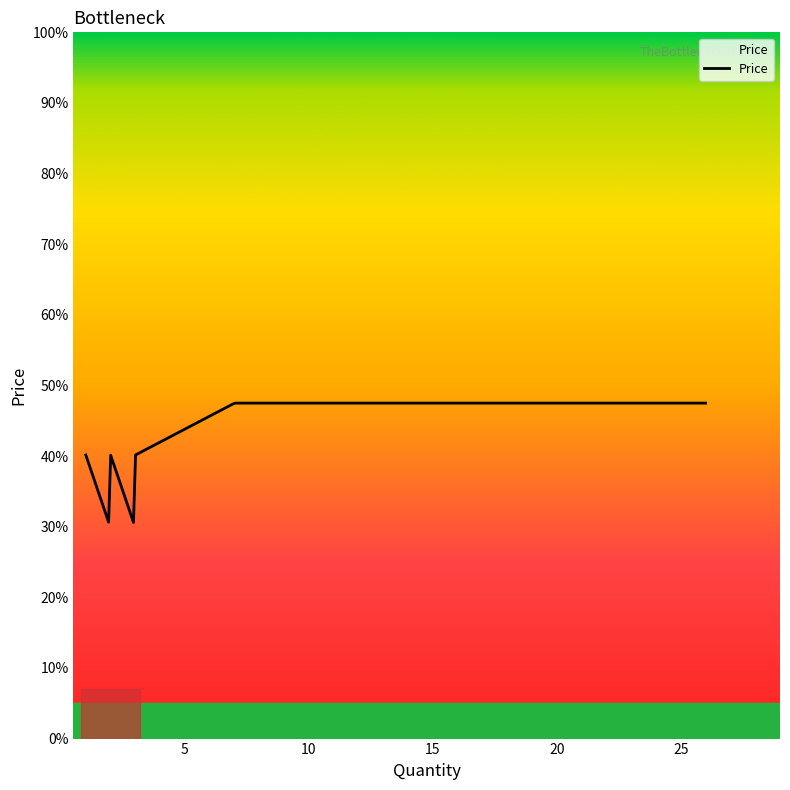

What is the smallest value displayed?

30.6